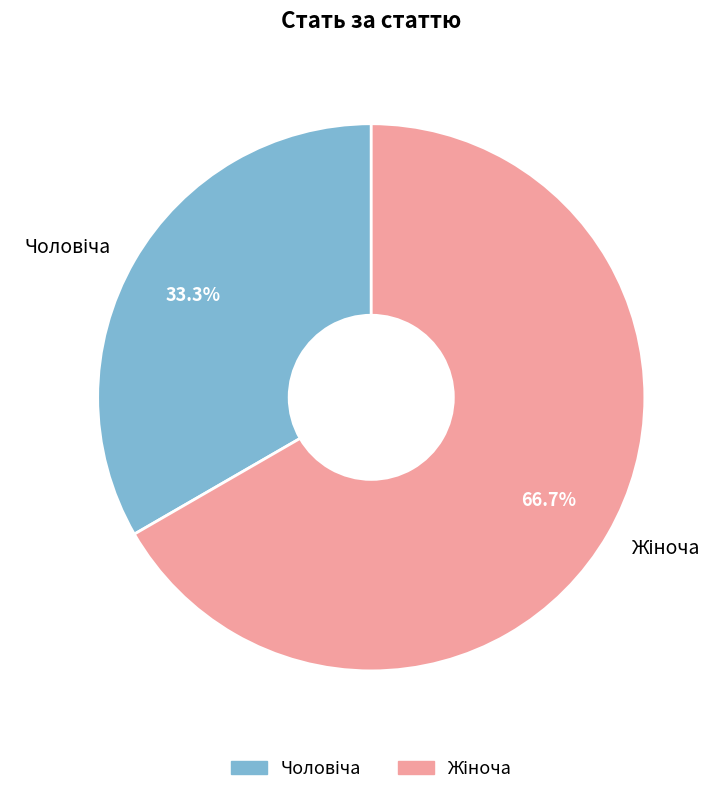

Is there any slice that represents more than half of the pie?

Yes